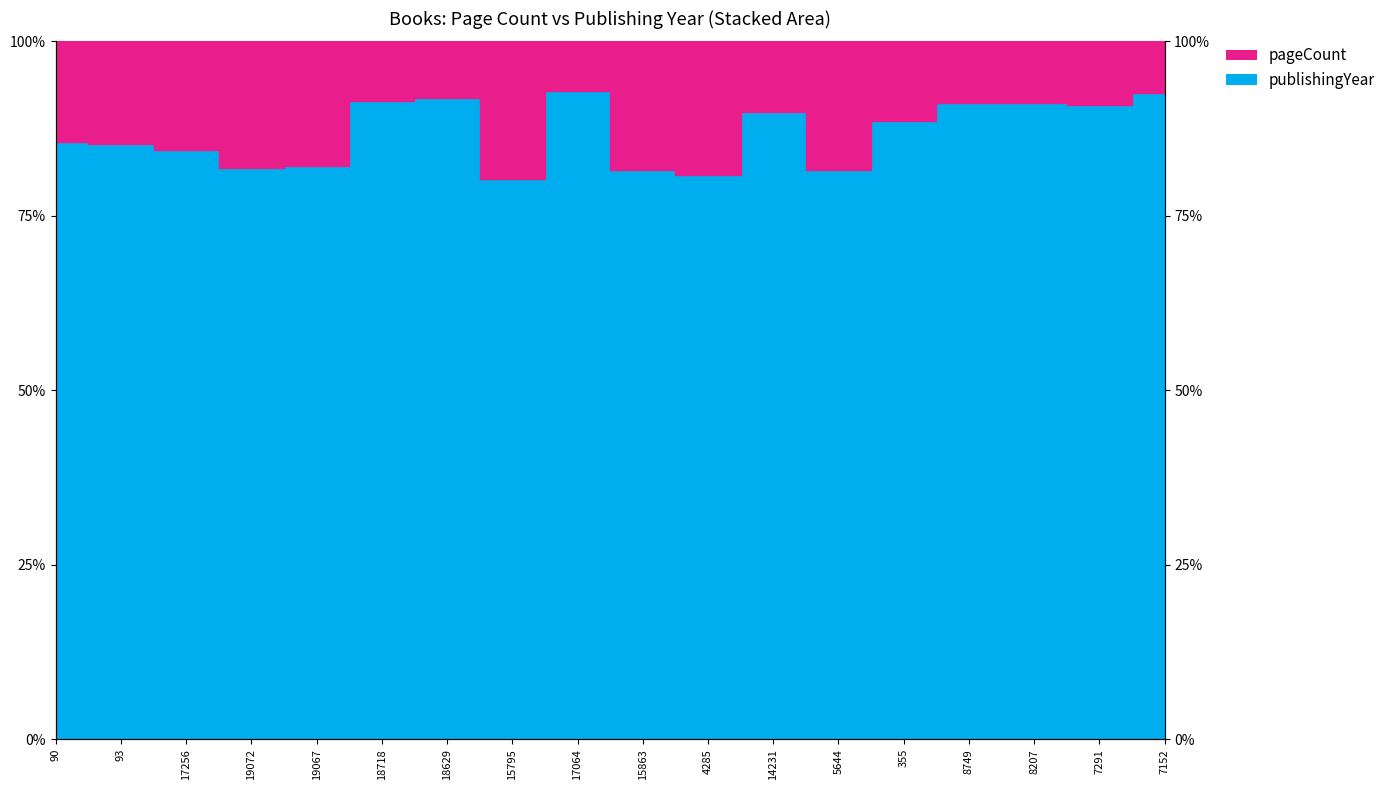

Reading right to left, what are all the values shown in this chart?

92.5	90.8	91.2	91.1	88.6	81.5	89.9	80.8	81.6	92.9	80.2	91.8	91.5	82.2	81.9	84.4	85.3	85.6